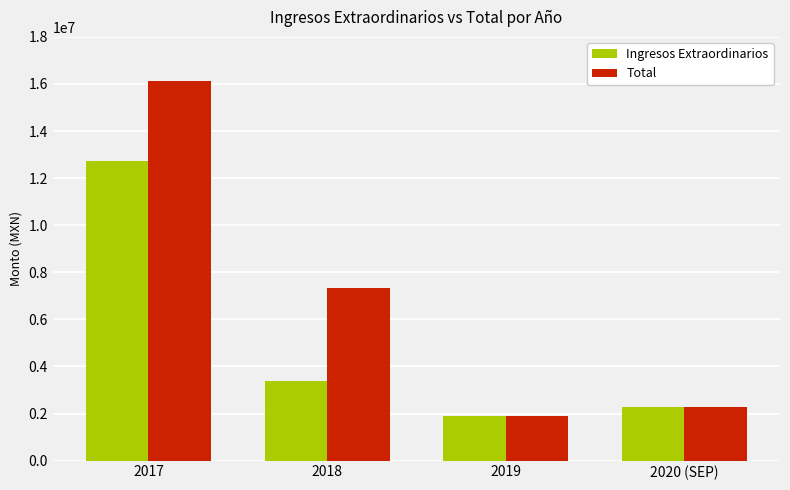

What is the difference between the highest and lowest values at 2018?

3944790.0